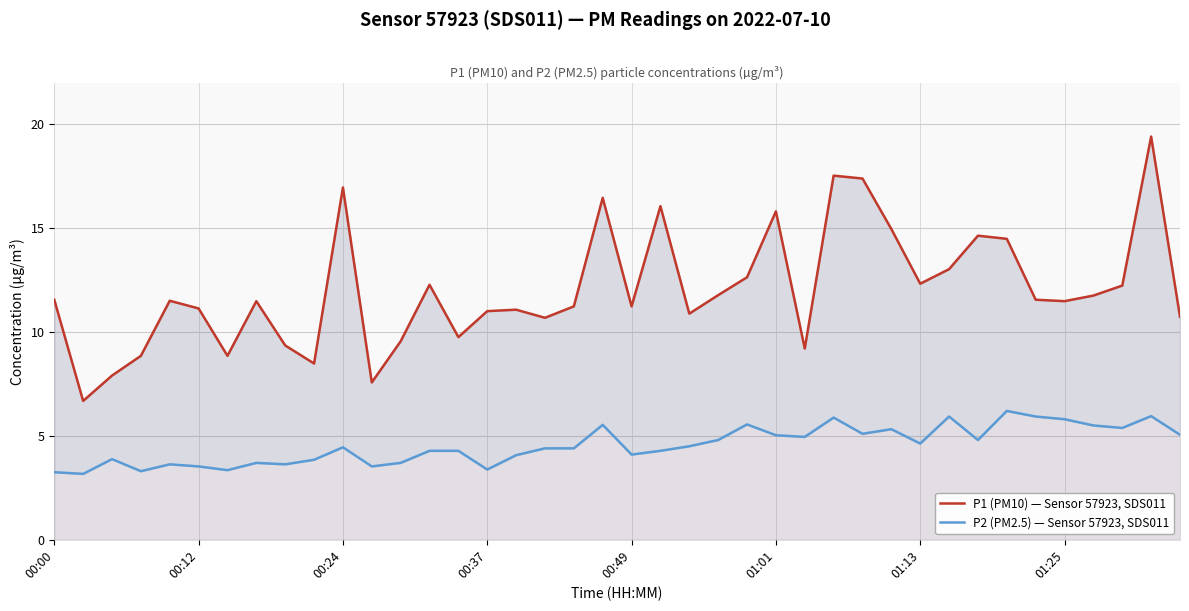

Rank the series by their average value, from lowest to highest.

P2 (PM2.5) — Sensor 57923, SDS011, P1 (PM10) — Sensor 57923, SDS011